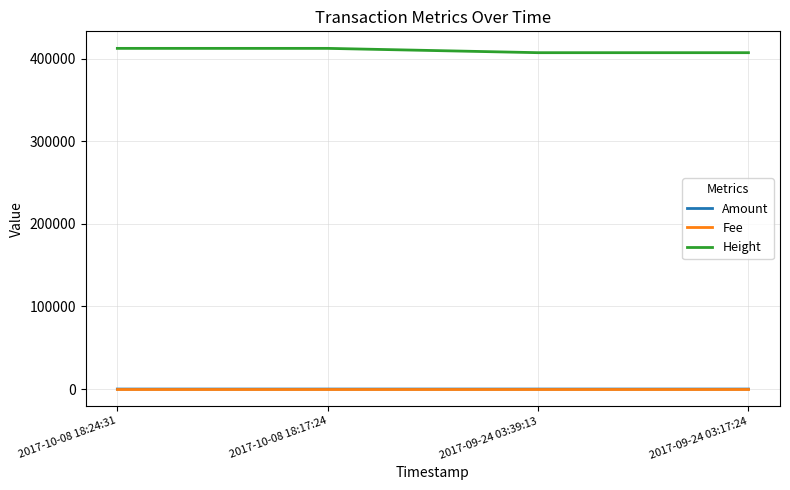

What is the minimum value for Height?

407152